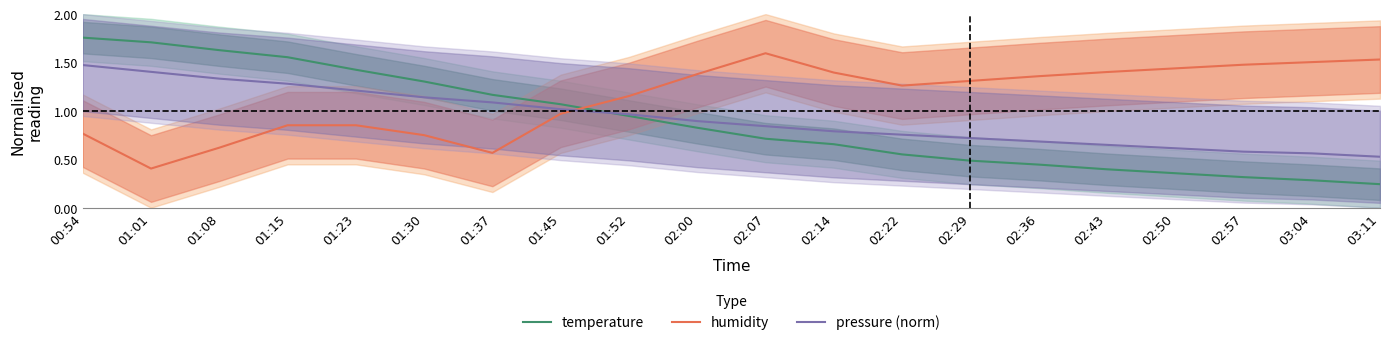

Does the chart display data point markers on the line(s)?

No